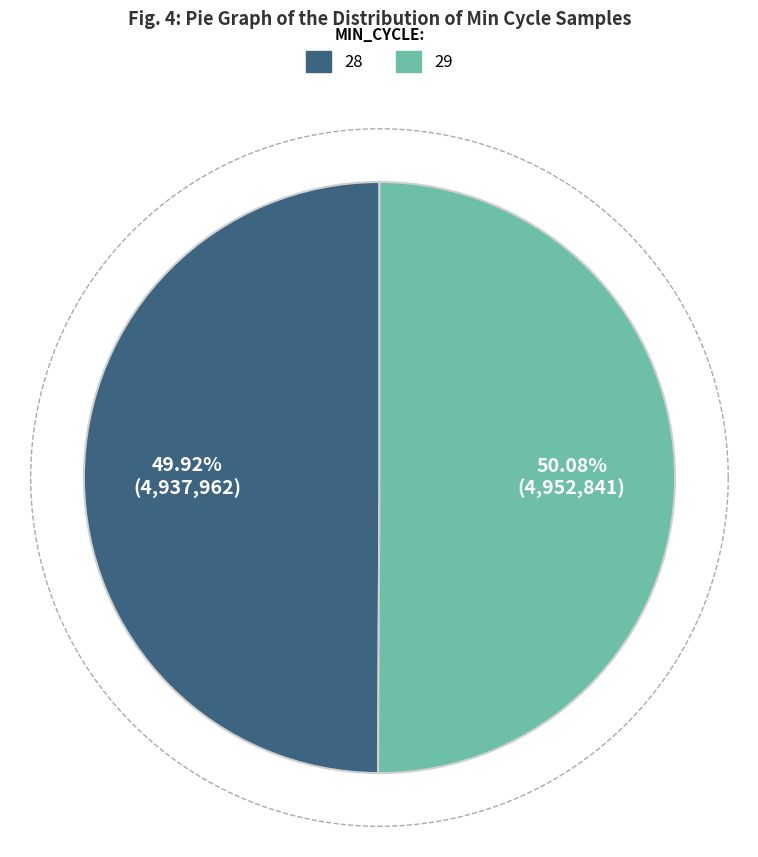

What percentage is the 29 slice, to the nearest percent?

50%